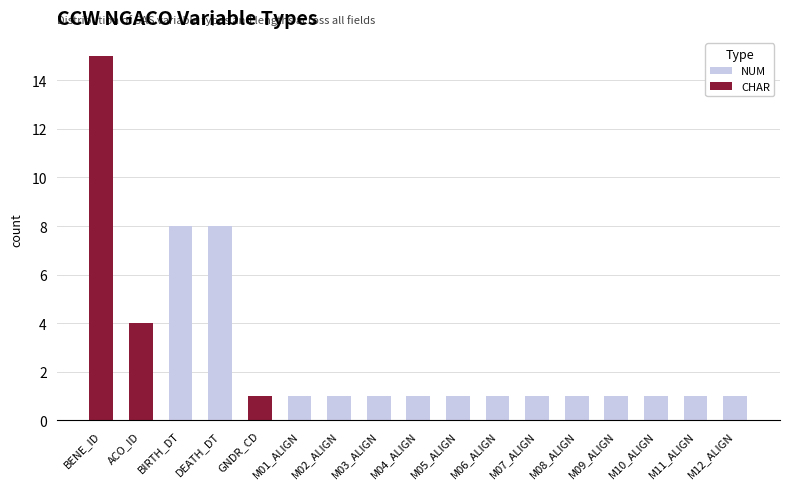

At which category is the sum across all series the highest?

BENE_ID